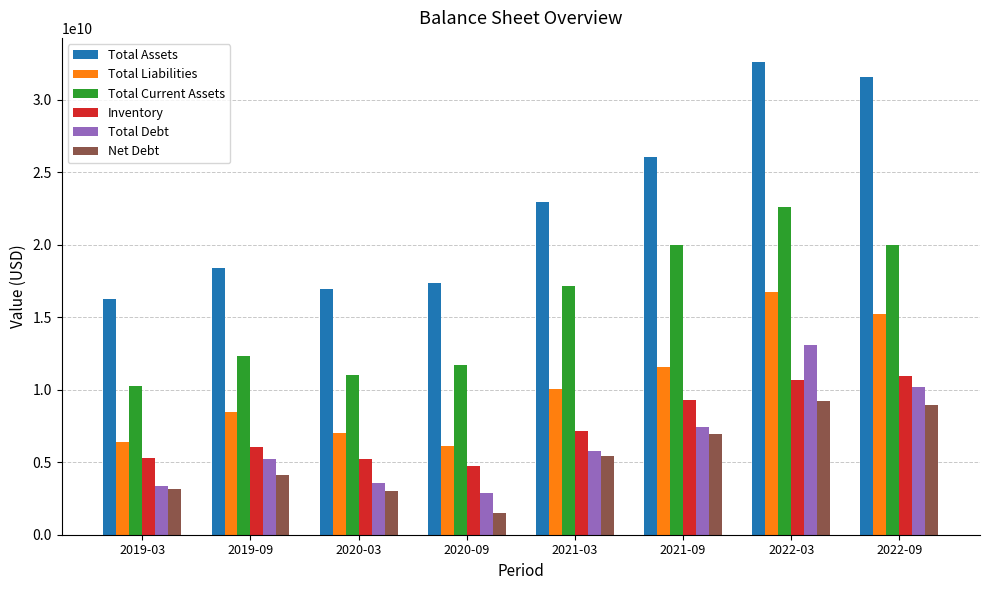

The Total Liabilities series shows 2226781783 at 2020-09. True or false?

False